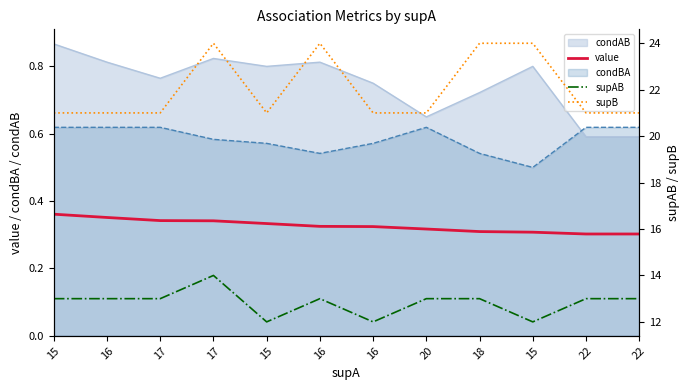

What is the spread (max minus min) of values at 15?

20.6